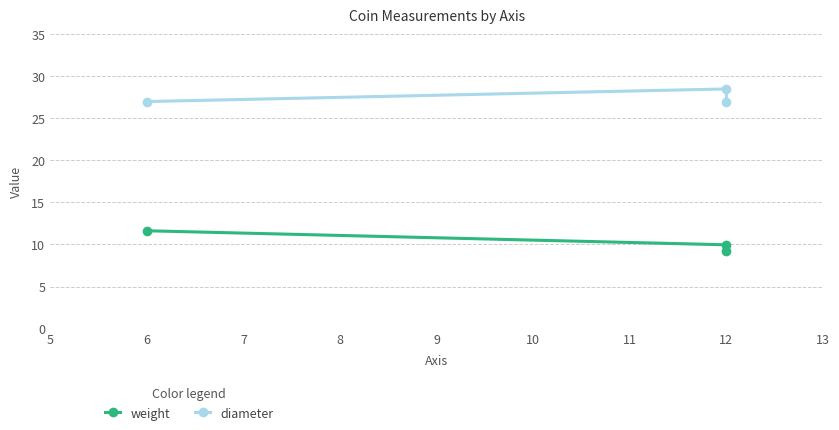

Which series has the largest total across all categories?

diameter